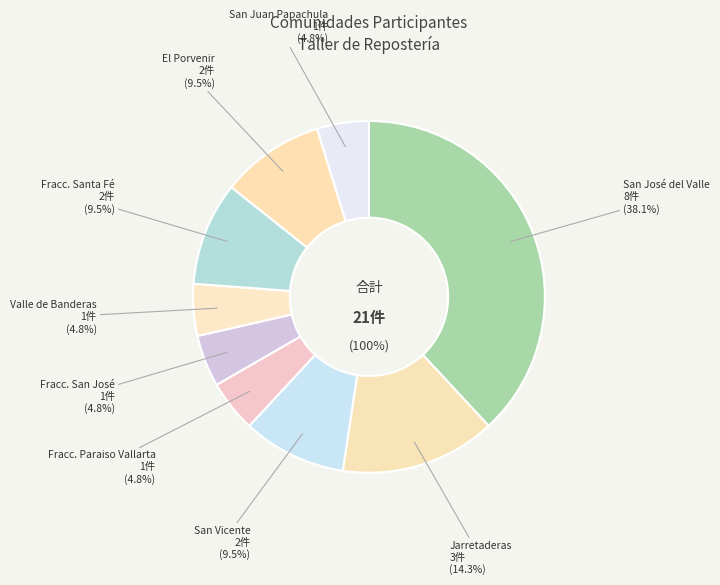

Is there a majority slice in this chart?

No